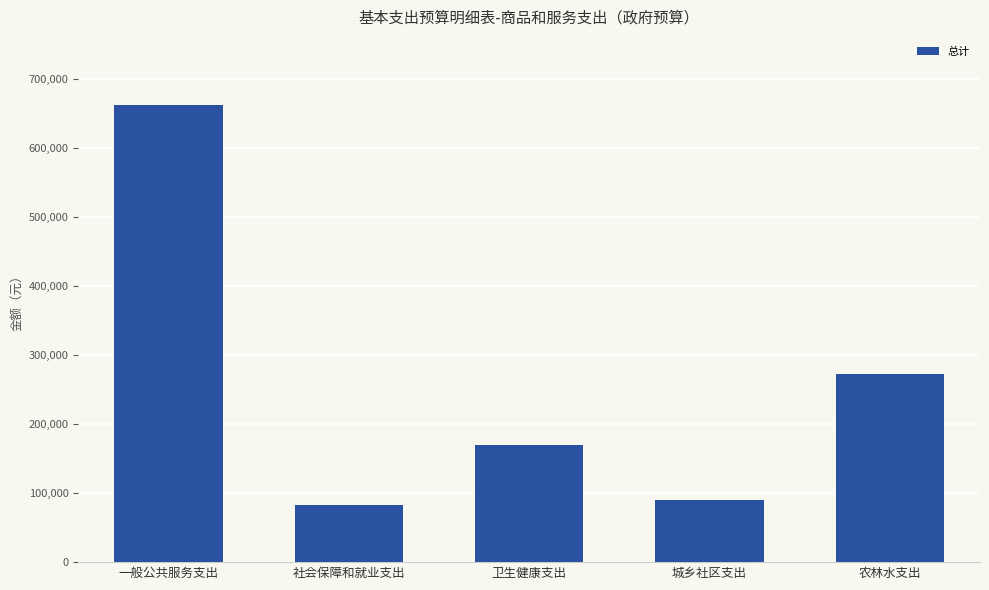

Rank the categories by value from highest to lowest.

一般公共服务支出, 农林水支出, 卫生健康支出, 城乡社区支出, 社会保障和就业支出